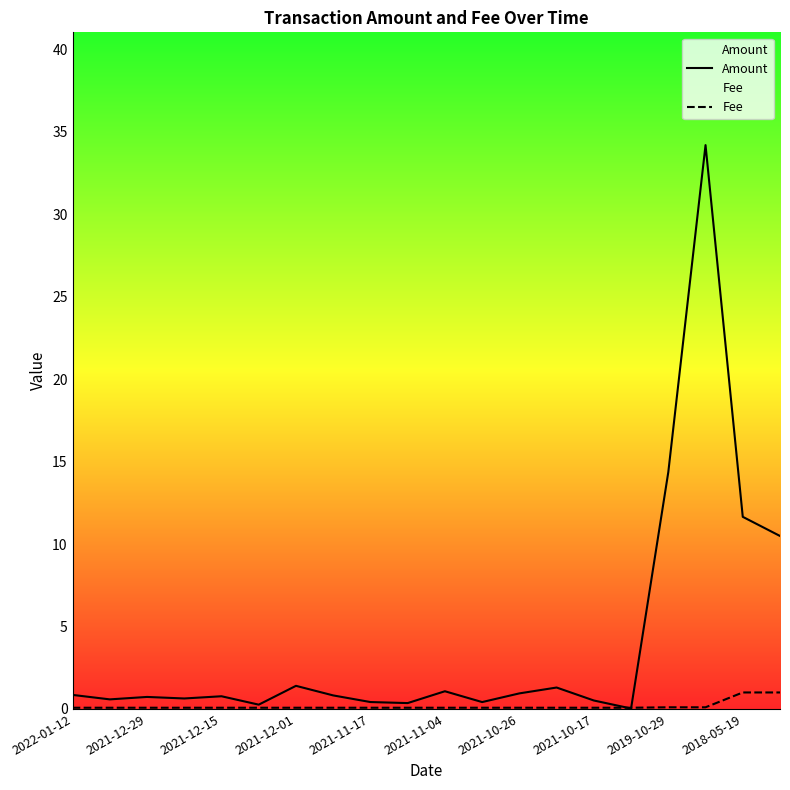

What is the sum of all Fee values?

3.4